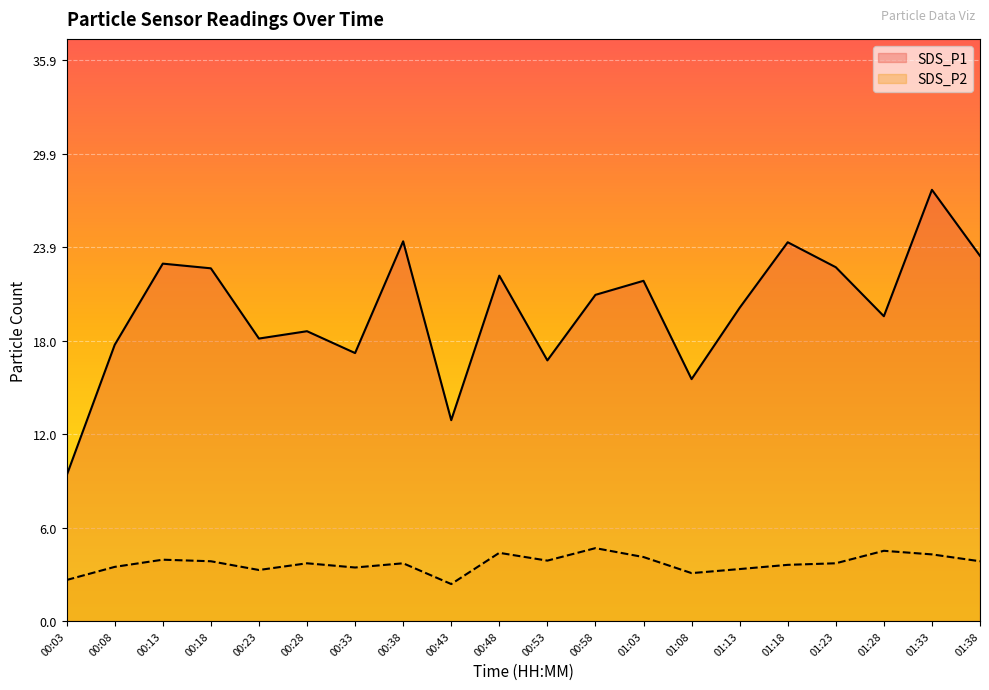

How many lines are shown in the chart?

2